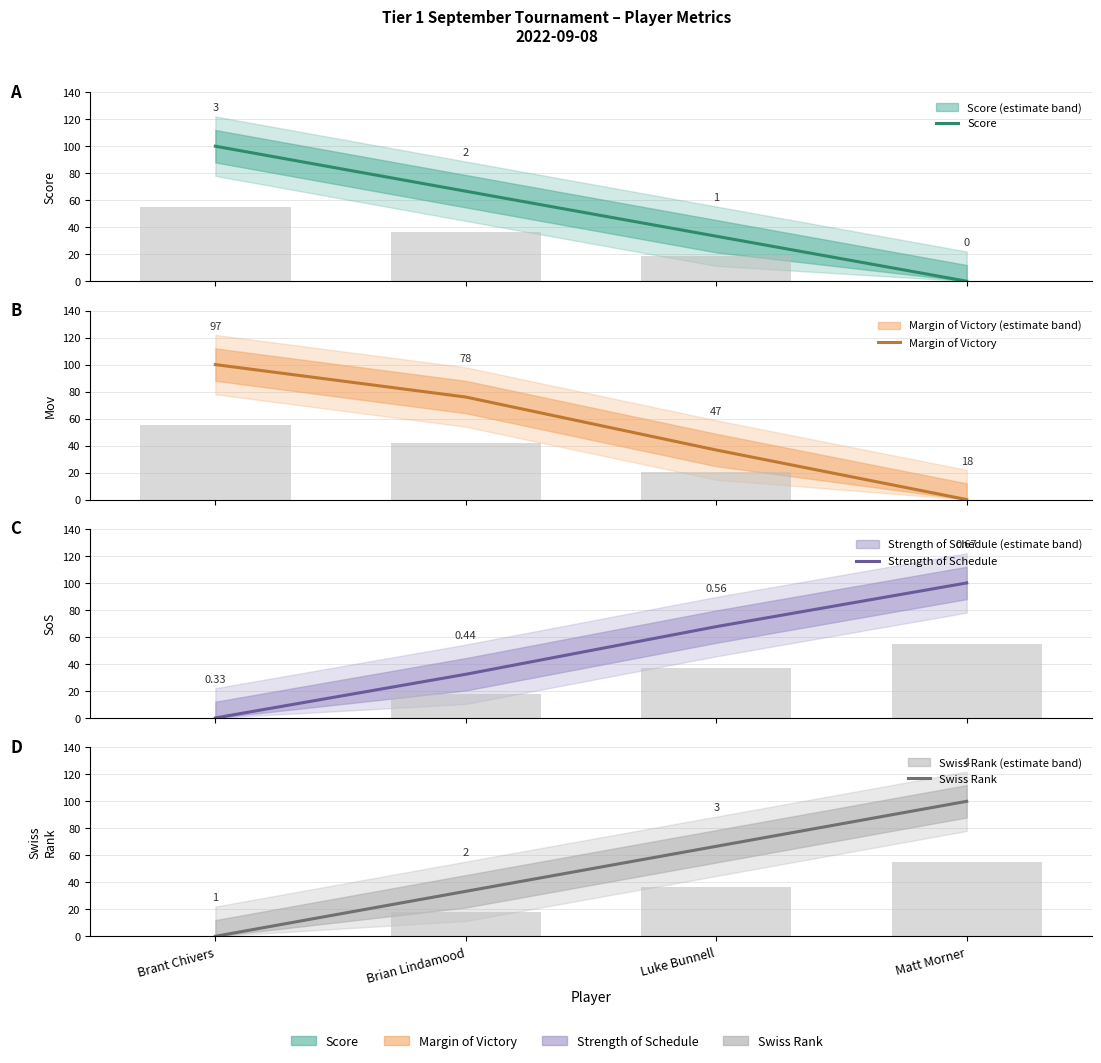

Where is Margin of Victory nearest to the value 50?

Luke Bunnell